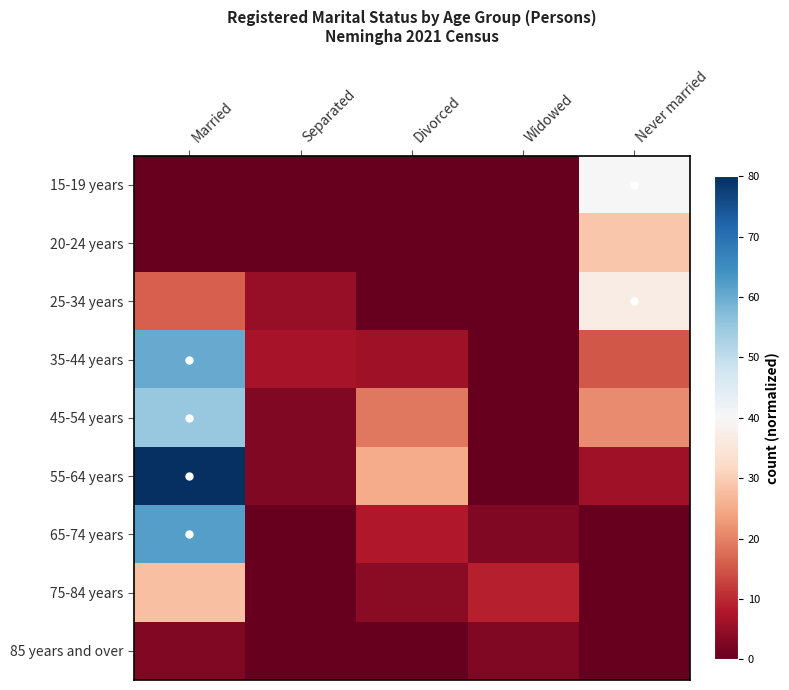

What is the difference between the highest and lowest values at Never married?

1.0